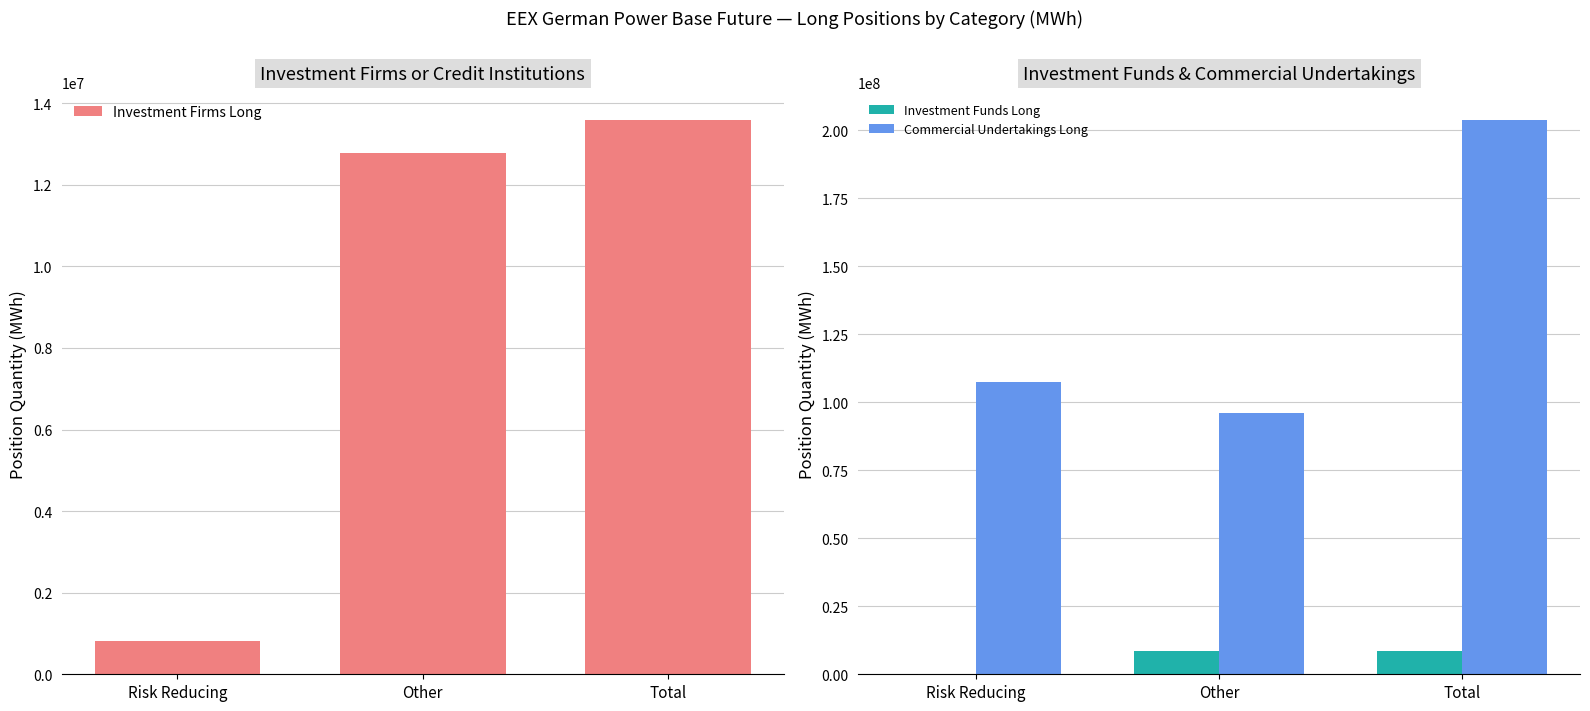

Reading right to left, extract all data points from this chart.

Investment Firms Long: Total=13580592.8	Other=12772353.8	Risk Reducing=808239.0
Investment Funds Long: Total=8660101.2	Other=8611987.7	Risk Reducing=48113.5
Commercial Undertakings Long: Total=203599931.2	Other=96200068.2	Risk Reducing=107399863.0